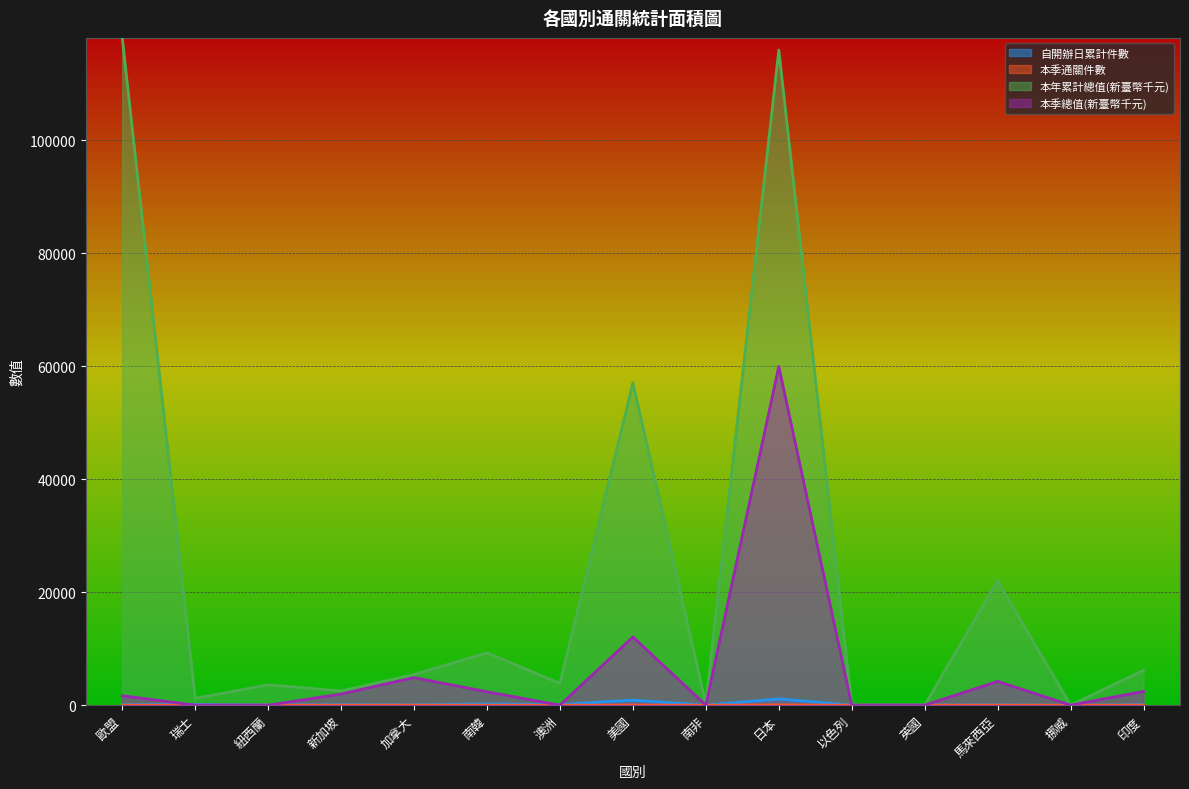

What is the label of the 7th point from the right?

南非